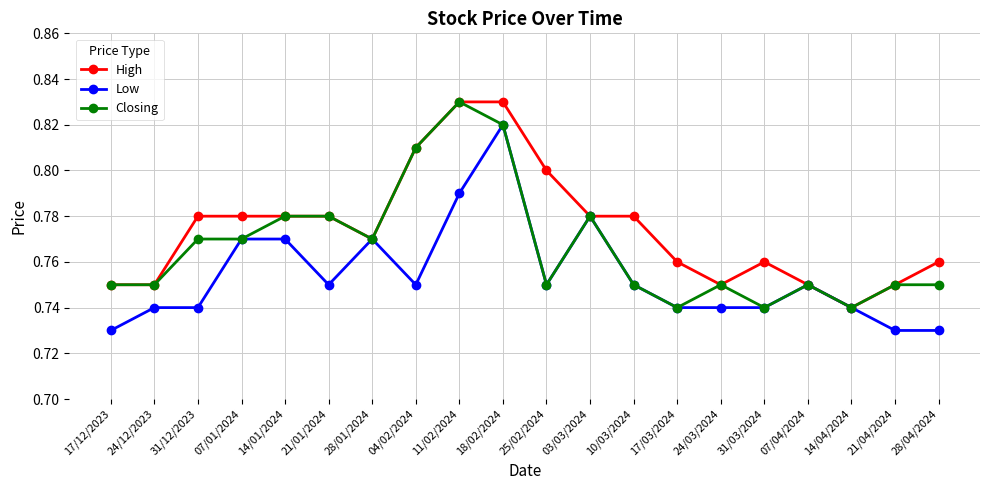

Count the Closing values in the range 0 to 1.

20